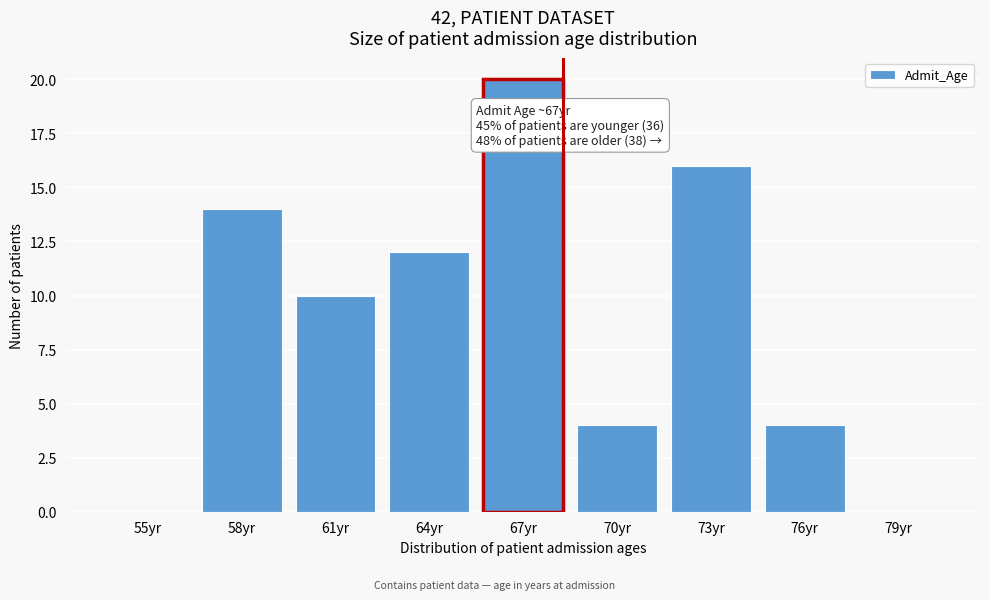

Reading left to right, extract all data points from this chart.

55yr=0	58yr=14	61yr=10	64yr=12	67yr=20	70yr=4	73yr=16	76yr=4	79yr=0